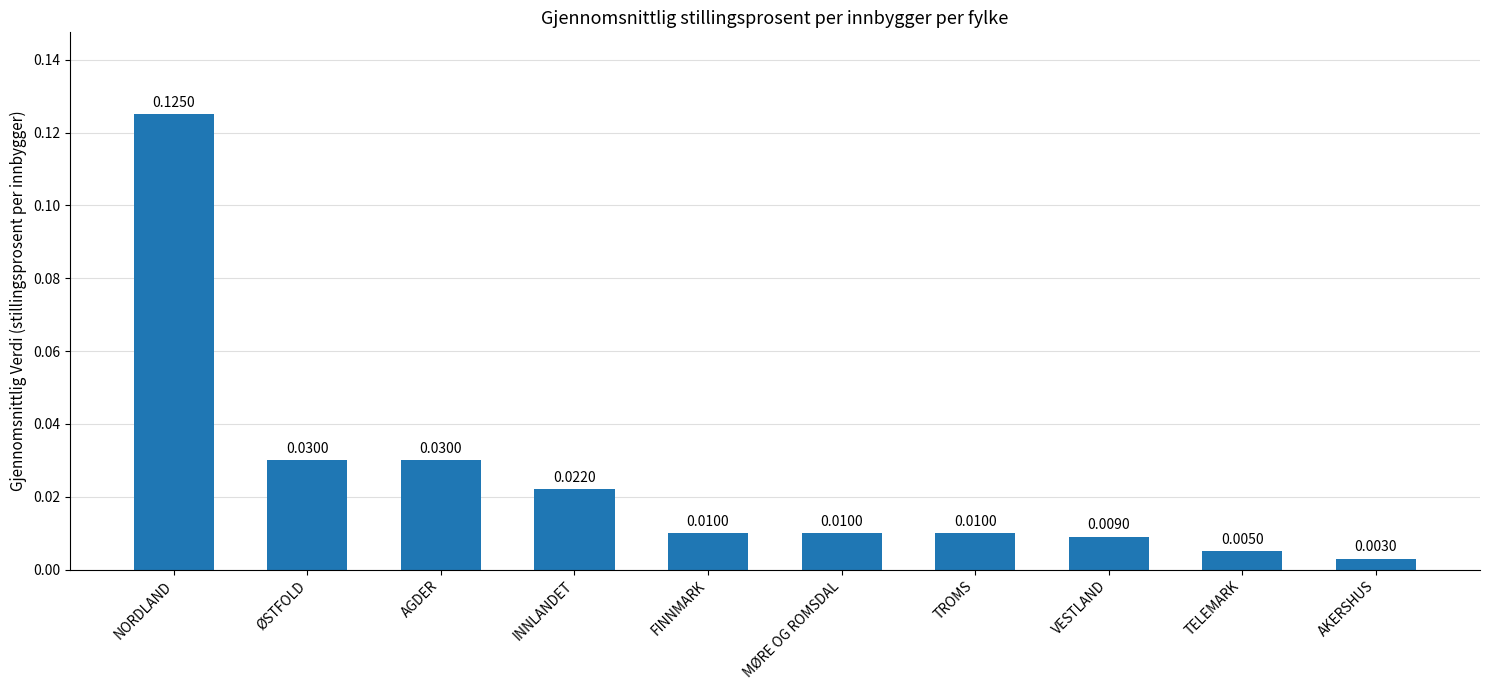

At which label is the value closest to 0?

AKERSHUS